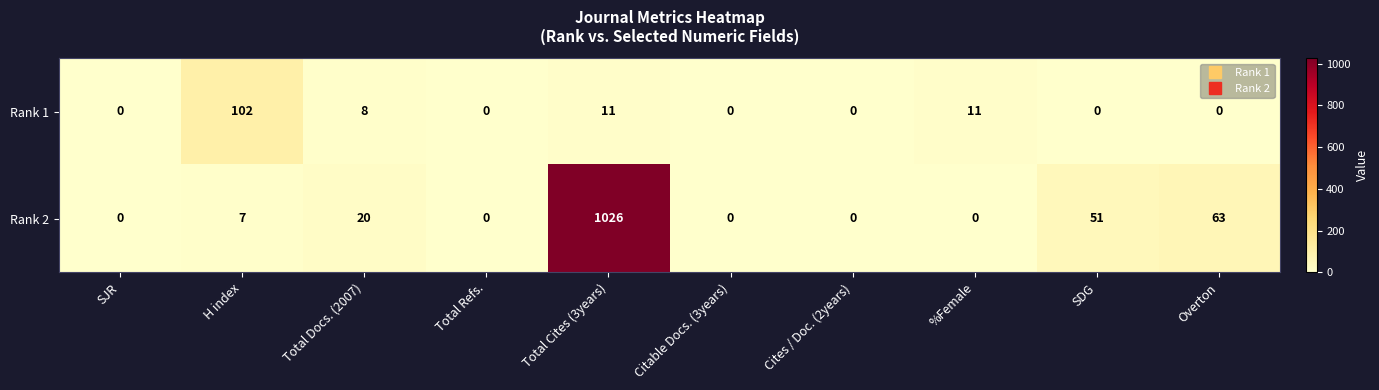

At how many categories does at least one series exceed 726?

1